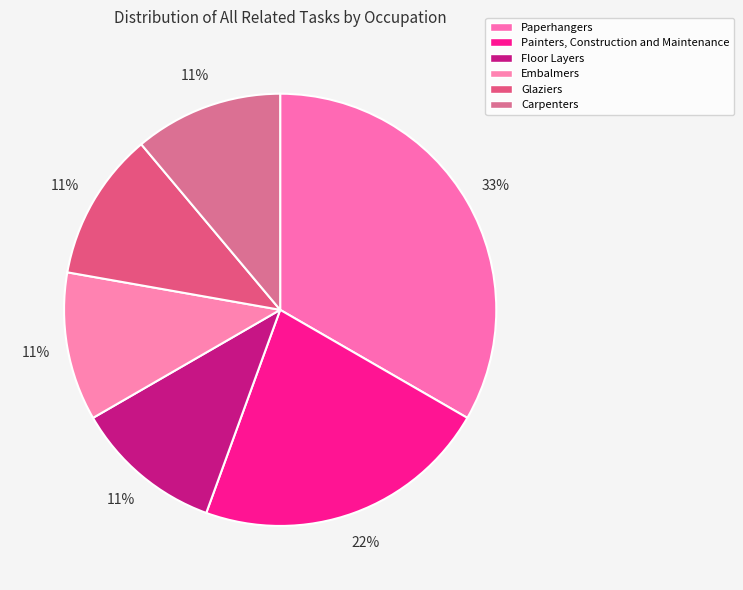

Does any single category account for the majority?

No